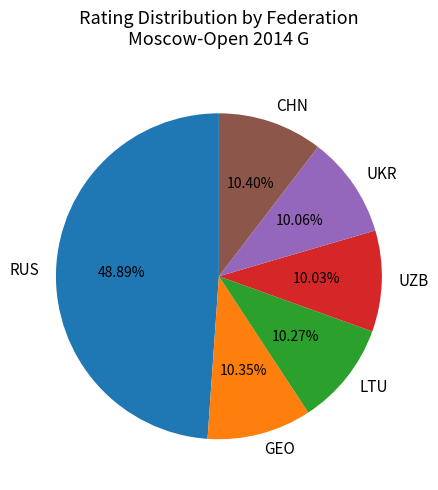

Combined, do GEO and UZB account for over 50%?

No